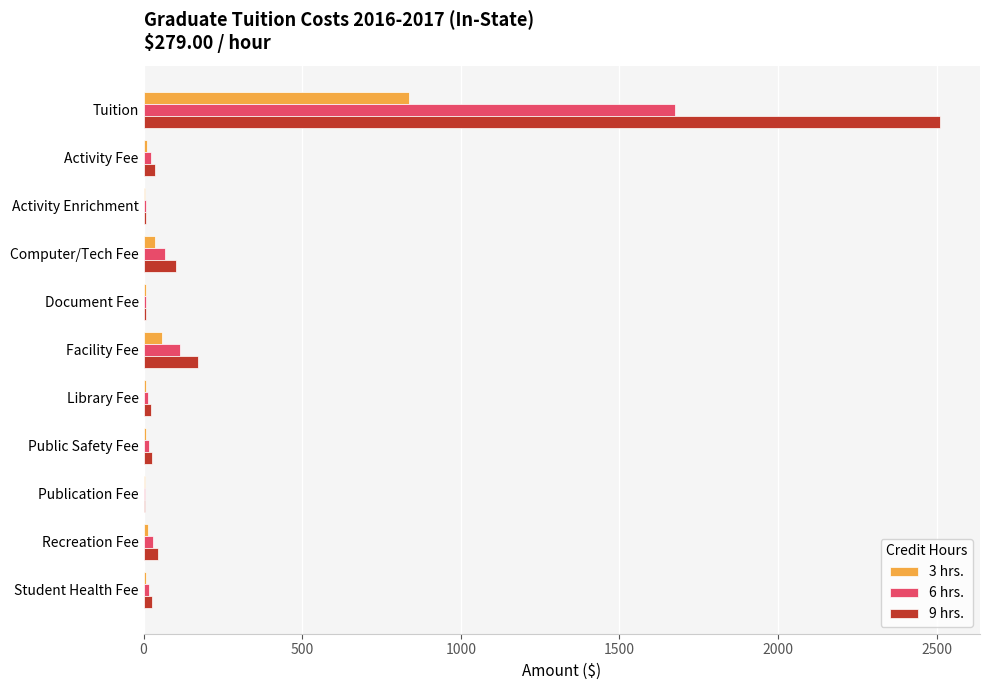

What is the maximum value for 3 hrs.?

837.0